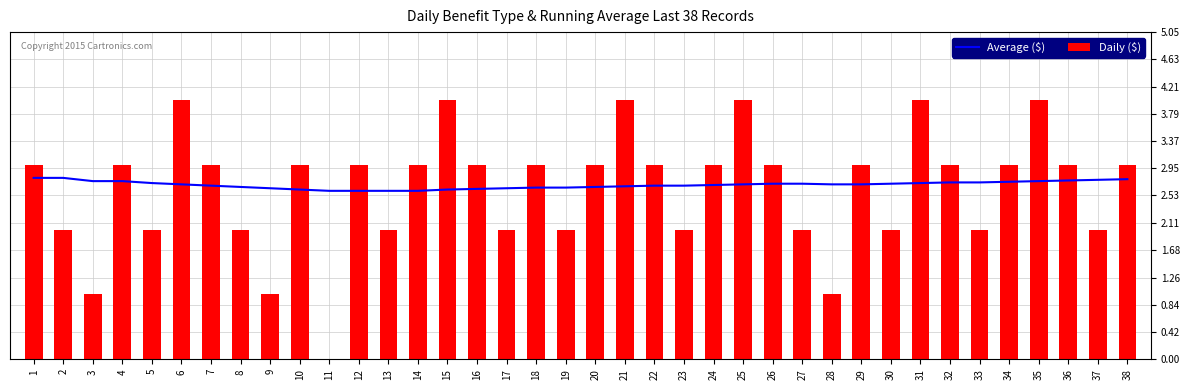

Reading left to right, what are all the values shown in this chart?

Average ($): 2.8	2.8	2.8	2.8	2.7	2.7	2.7	2.7	2.6	2.6	2.6	2.6	2.6	2.6	2.6	2.6	2.6	2.6	2.6	2.7	2.7	2.7	2.7	2.7	2.7	2.7	2.7	2.7	2.7	2.7	2.7	2.7	2.7	2.7	2.8	2.8	2.8	2.8
Daily ($): 3.0	2.0	1.0	3.0	2.0	4.0	3.0	2.0	1.0	3.0	0.0	3.0	2.0	3.0	4.0	3.0	2.0	3.0	2.0	3.0	4.0	3.0	2.0	3.0	4.0	3.0	2.0	1.0	3.0	2.0	4.0	3.0	2.0	3.0	4.0	3.0	2.0	3.0